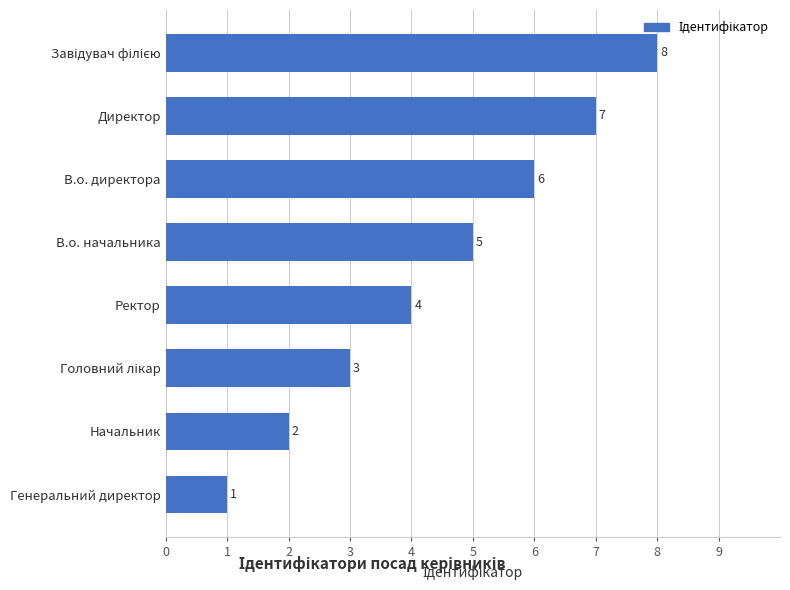

How many values are between 3 and 7?

5